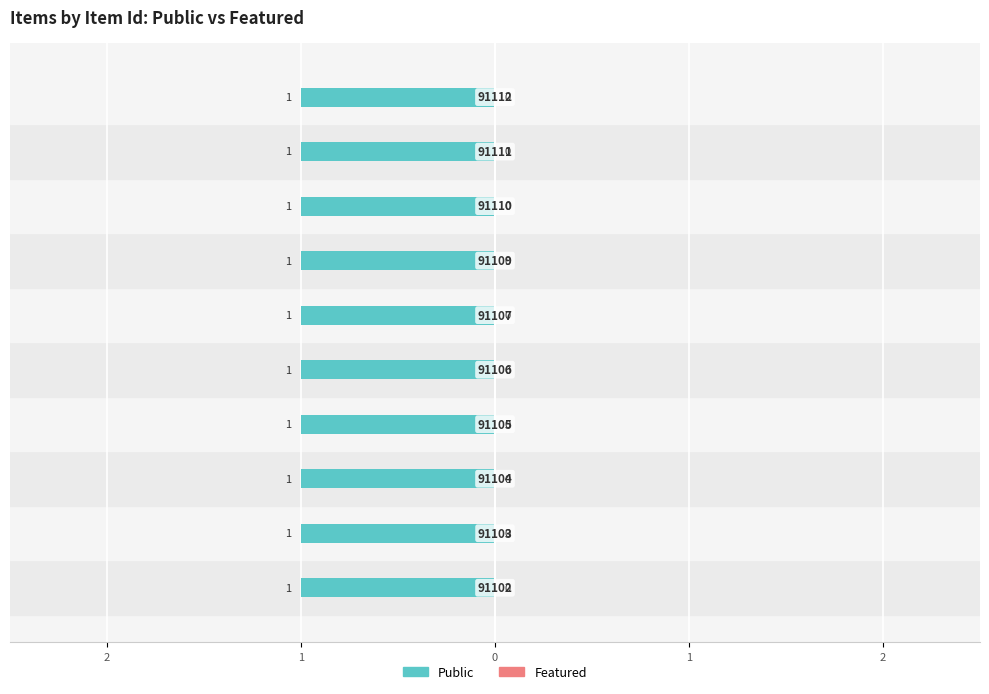

Where is public nearest to the value 1?

91102